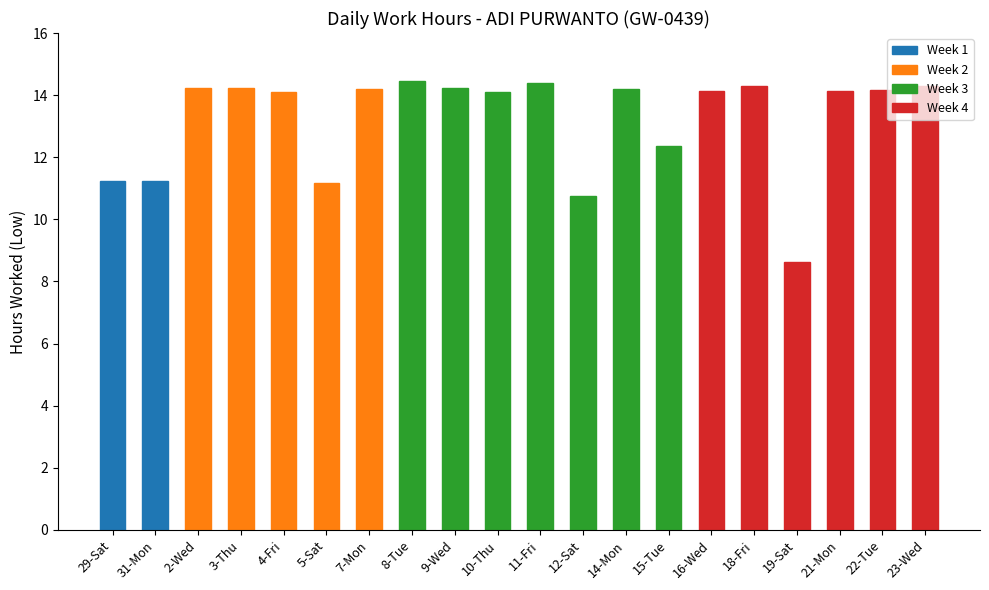

Which has a higher value, 5-Sat or 15-Tue?

15-Tue